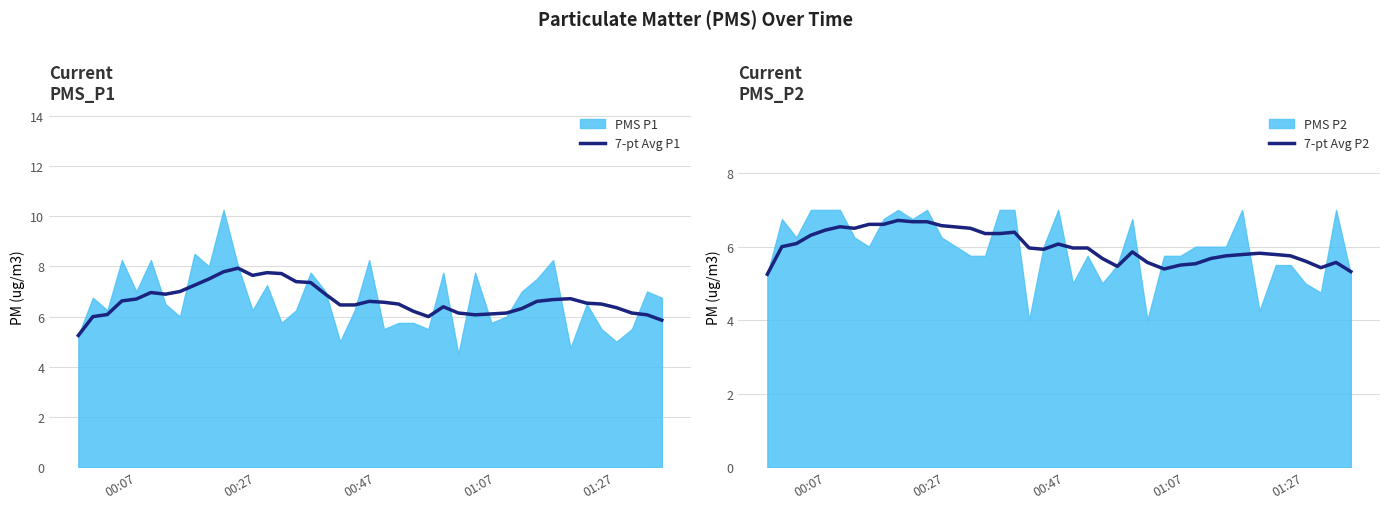

What is the highest value of the 7-pt Avg P2 series?

6.7